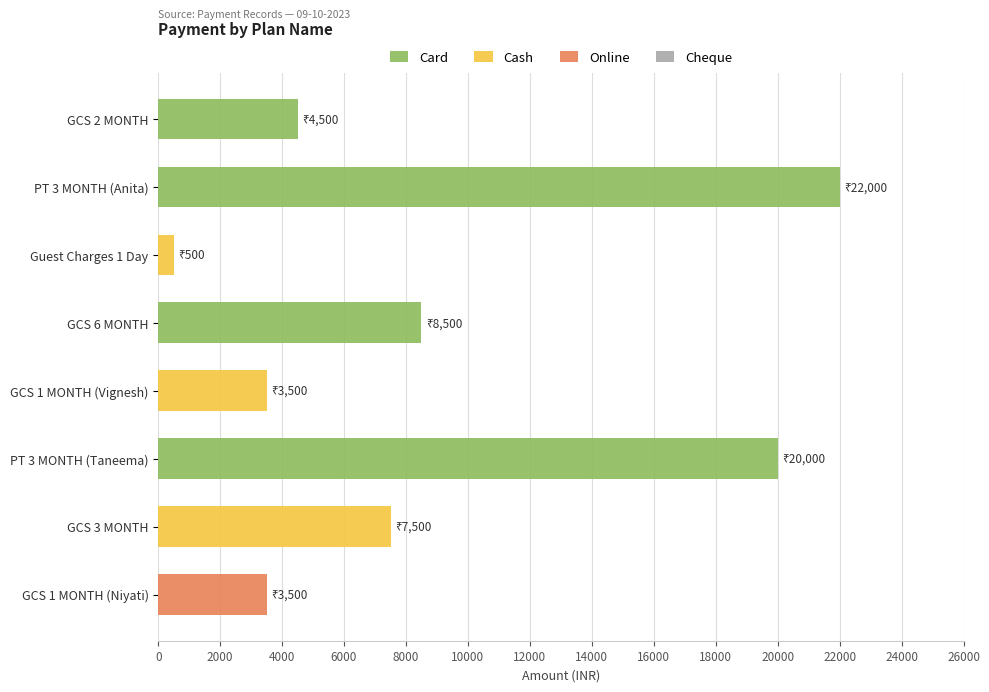

What is the approximate value of Cash at GCS 3 MONTH?

7500.0